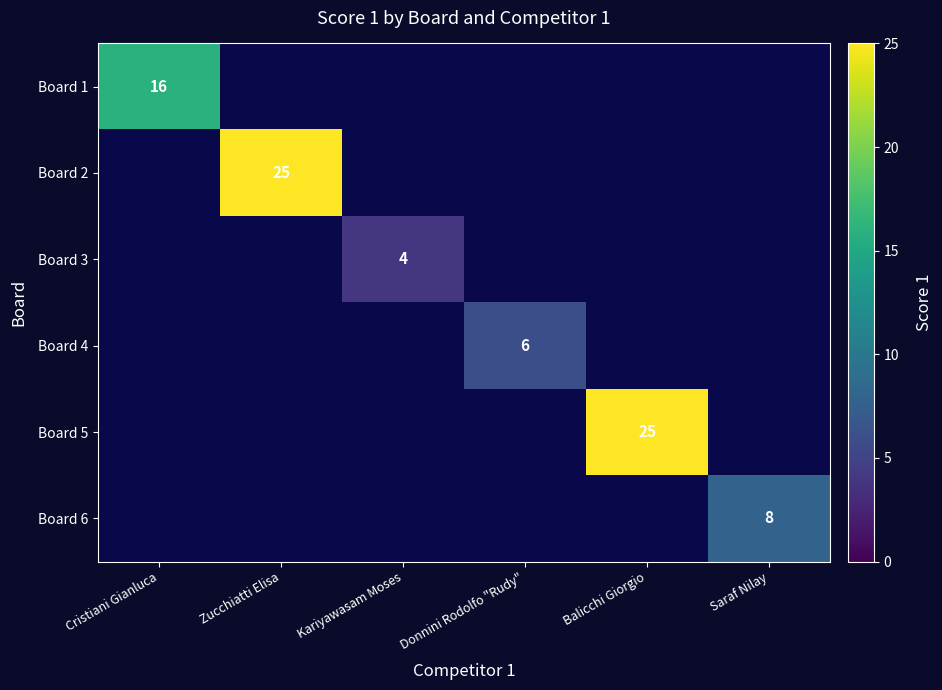

Between Saraf Nilay and Zucchiatti Elisa, which is larger?

Zucchiatti Elisa